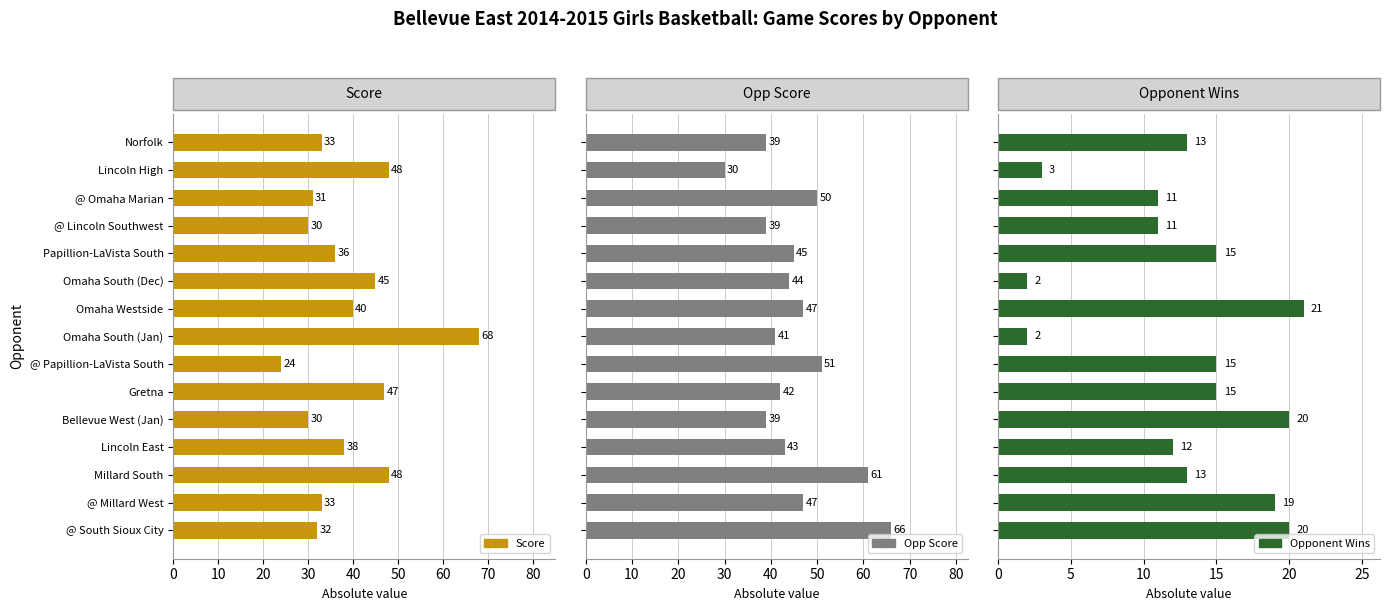

Is it true that Opponent Wins equals 5 at @ Omaha Marian?

False